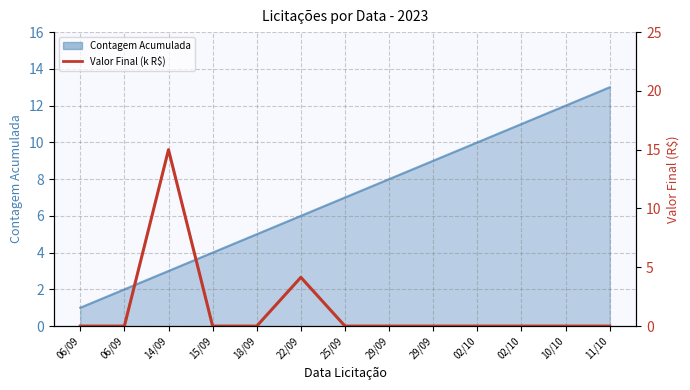

Reading left to right, transcribe all the data shown in this chart.

06/09=0.0	06/09=0.0	14/09=15.0	15/09=0.0	18/09=0.0	22/09=4.1	25/09=0.0	29/09=0.0	29/09=0.0	02/10=0.0	02/10=0.0	10/10=0.0	11/10=0.0